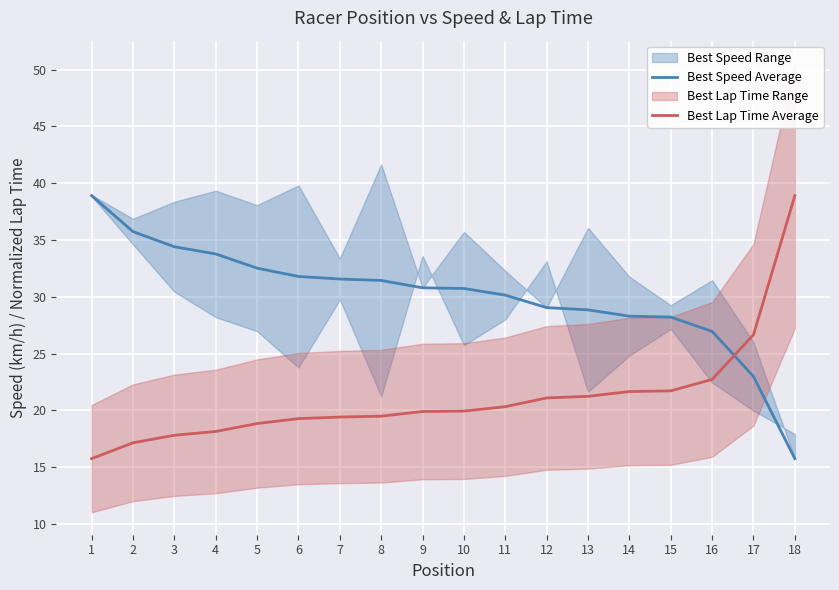

Reading right to left, list all the values displayed in this chart.

Best Speed Average: 18=15.7	17=23.0	16=27.0	15=28.2	14=28.3	13=28.8	12=29.0	11=30.1	10=30.7	9=30.8	8=31.4	7=31.6	6=31.8	5=32.5	4=33.8	3=34.4	2=35.7	1=38.9
Best Lap Time Average: 18=38.9	17=26.6	16=22.7	15=21.7	14=21.7	13=21.2	12=21.1	11=20.3	10=19.9	9=19.9	8=19.5	7=19.4	6=19.3	5=18.8	4=18.1	3=17.8	2=17.1	1=15.7